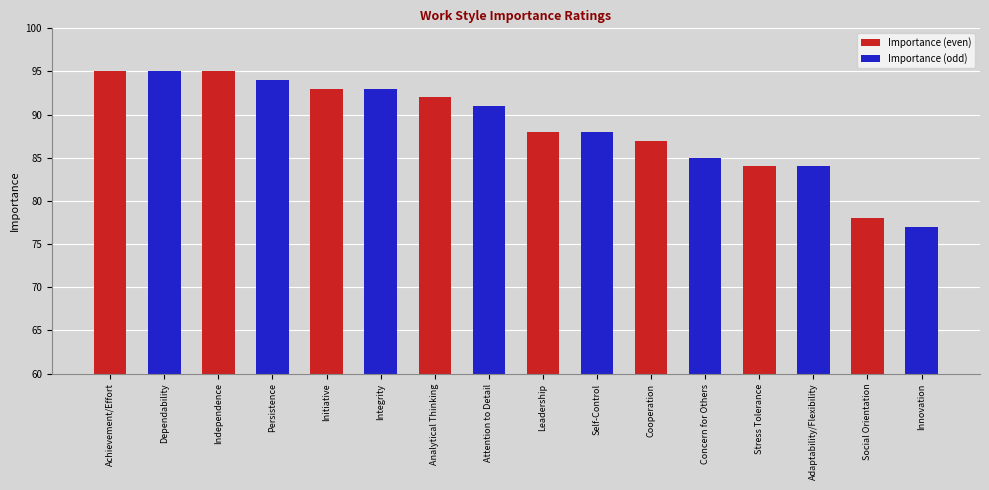

What is the value of the 11th bar from the left?

87